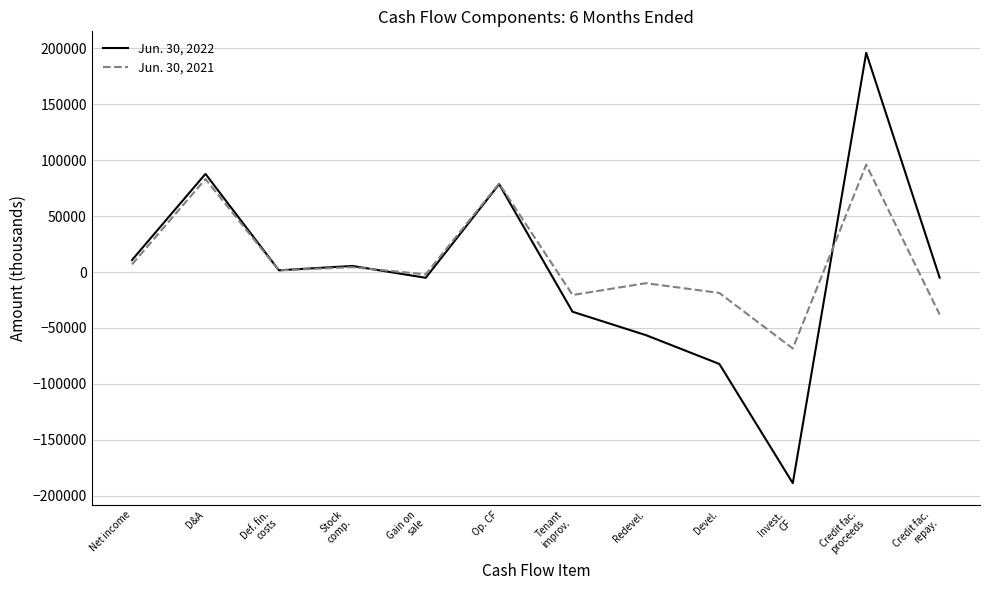

Between Redevel. and Invest.
CF, which series saw the biggest shift?

Jun. 30, 2022